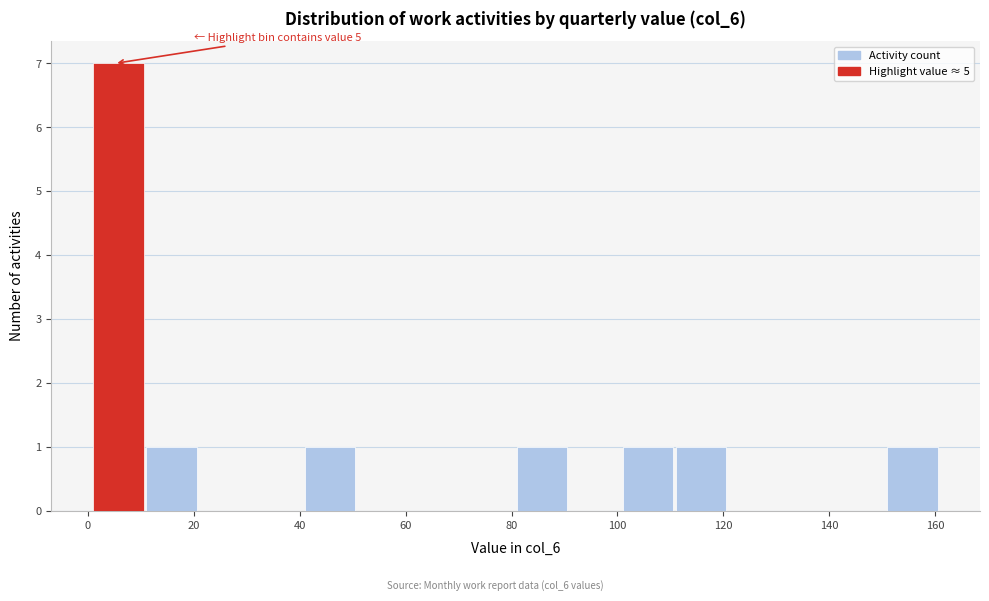

Which range on the x-axis has the tallest bar?

1 to 11